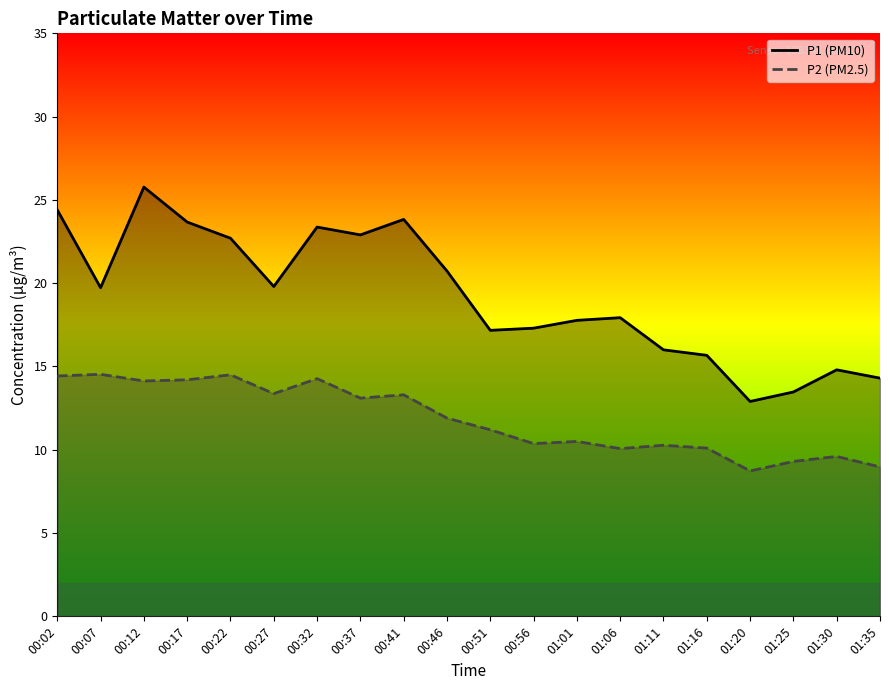

In P1, how many points are lower than both neighbors (excluding endpoints)?

5